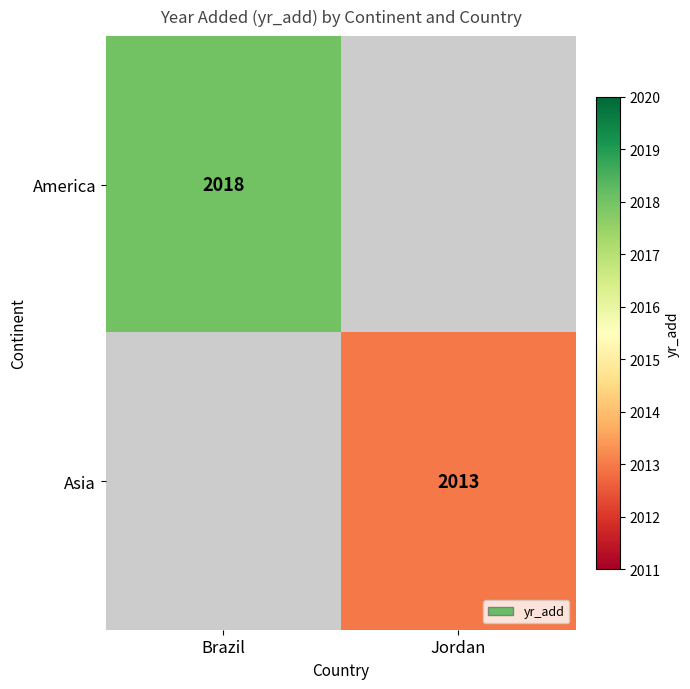

True or false: Asia has a value of 683 at Jordan.

False